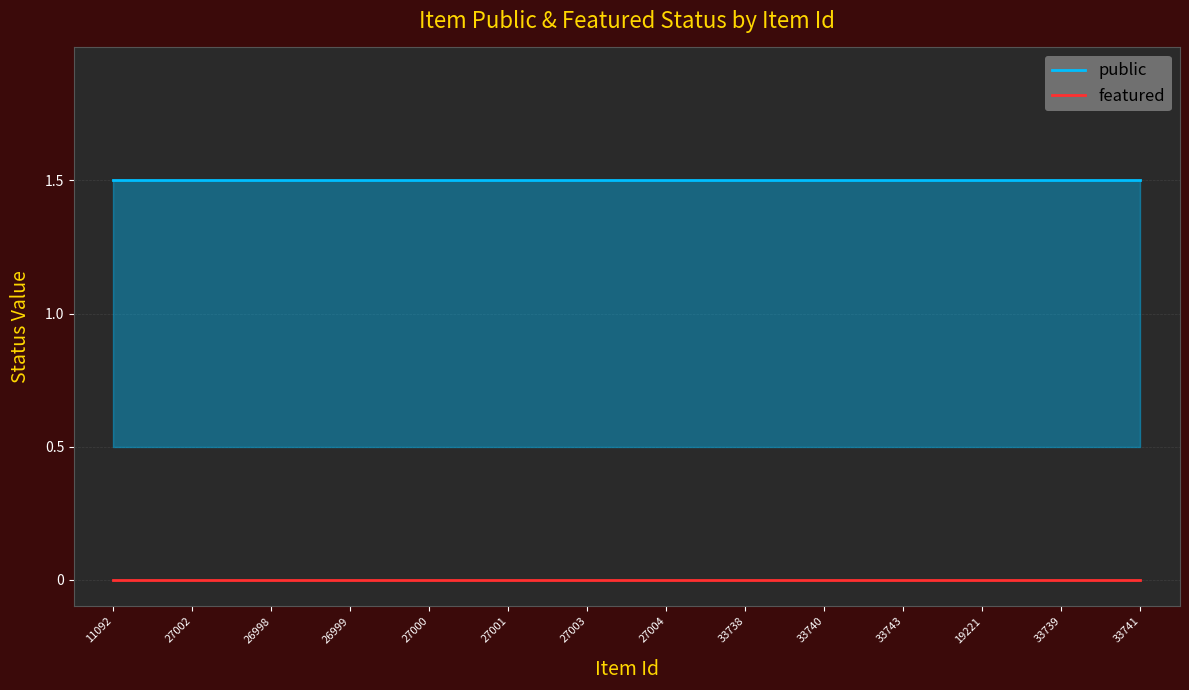

At which label does featured reach its minimum?

11092